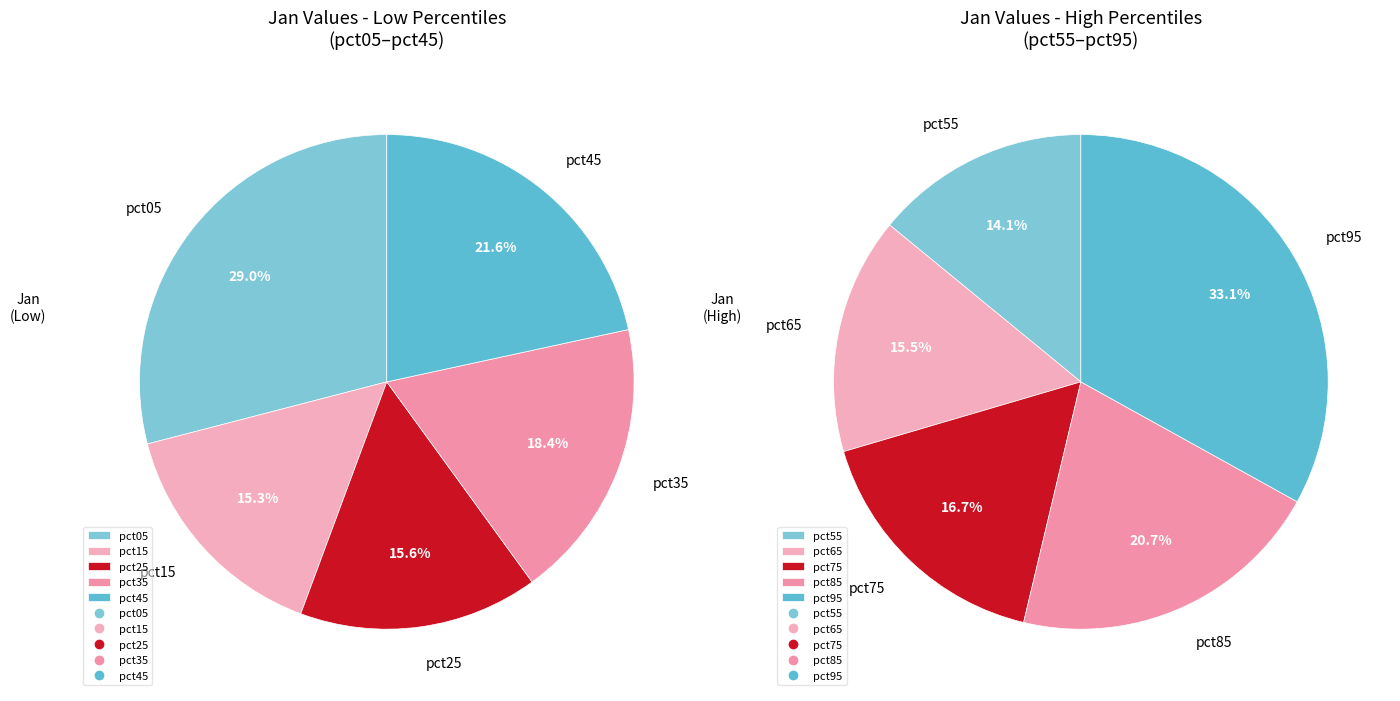

Is there any slice that represents more than half of the pie?

No